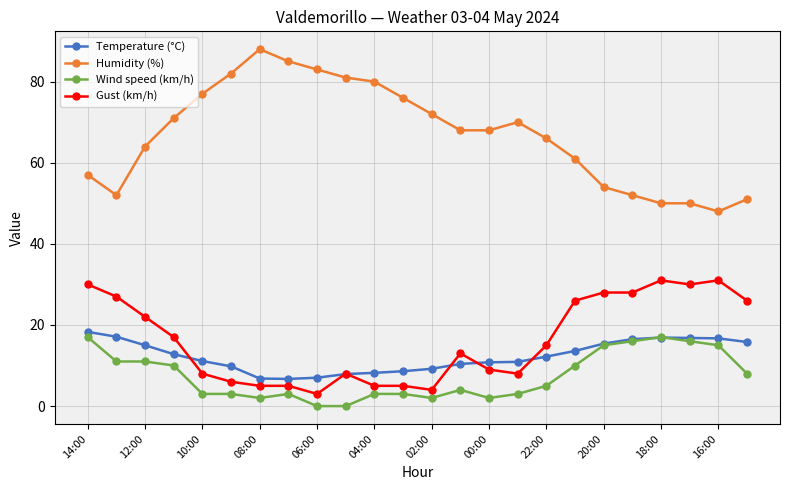

What is the maximum value shown in the chart?

88.0